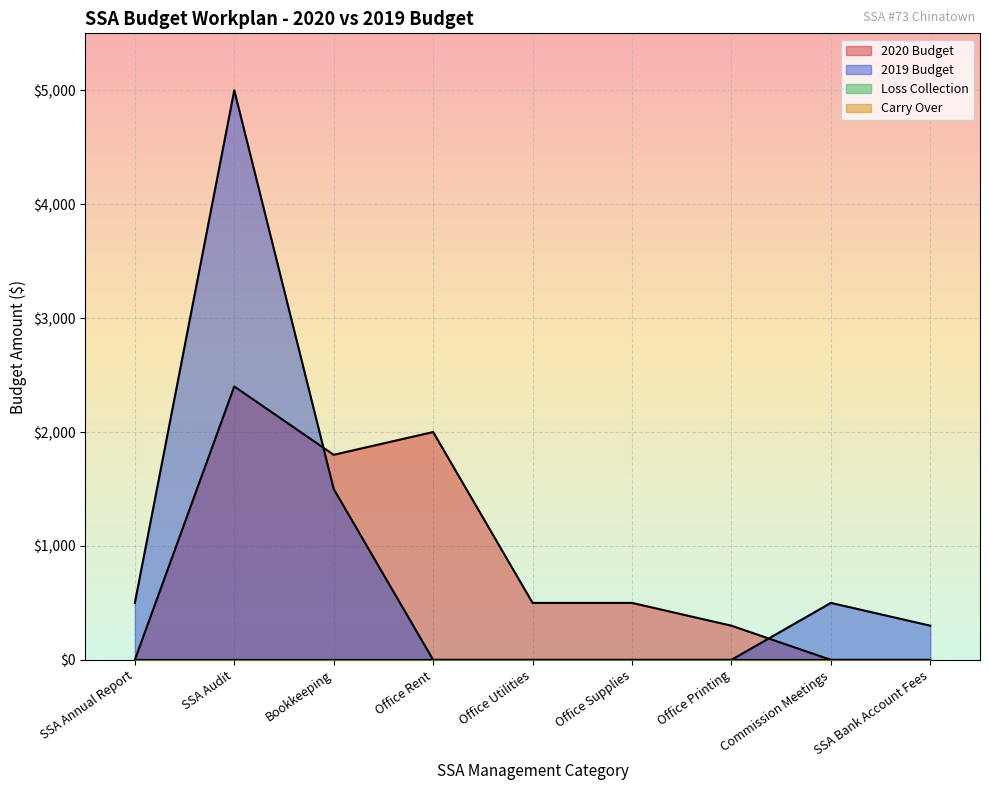

What is the sum of all 2020 Budget values?

7500